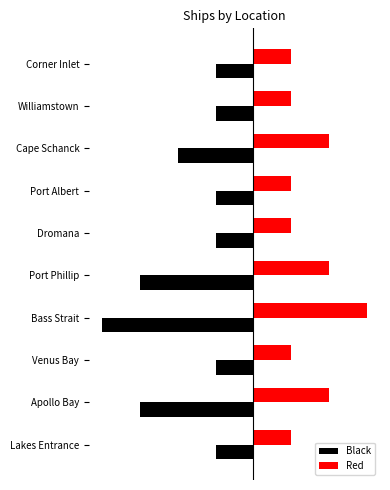

What is the average value of the Black series?

-2